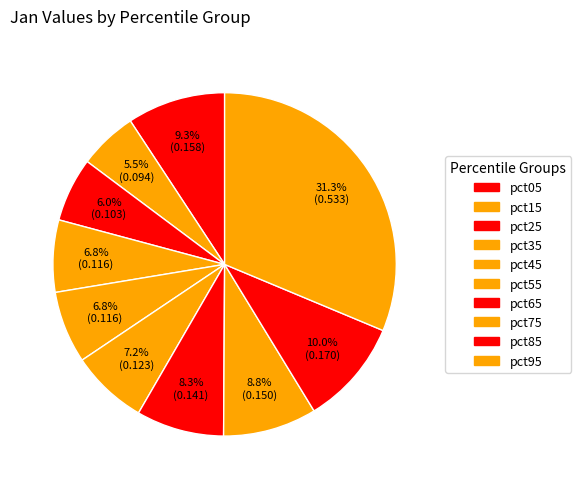

Combined, what portion of the pie is pct15 and pct75?

14.3%